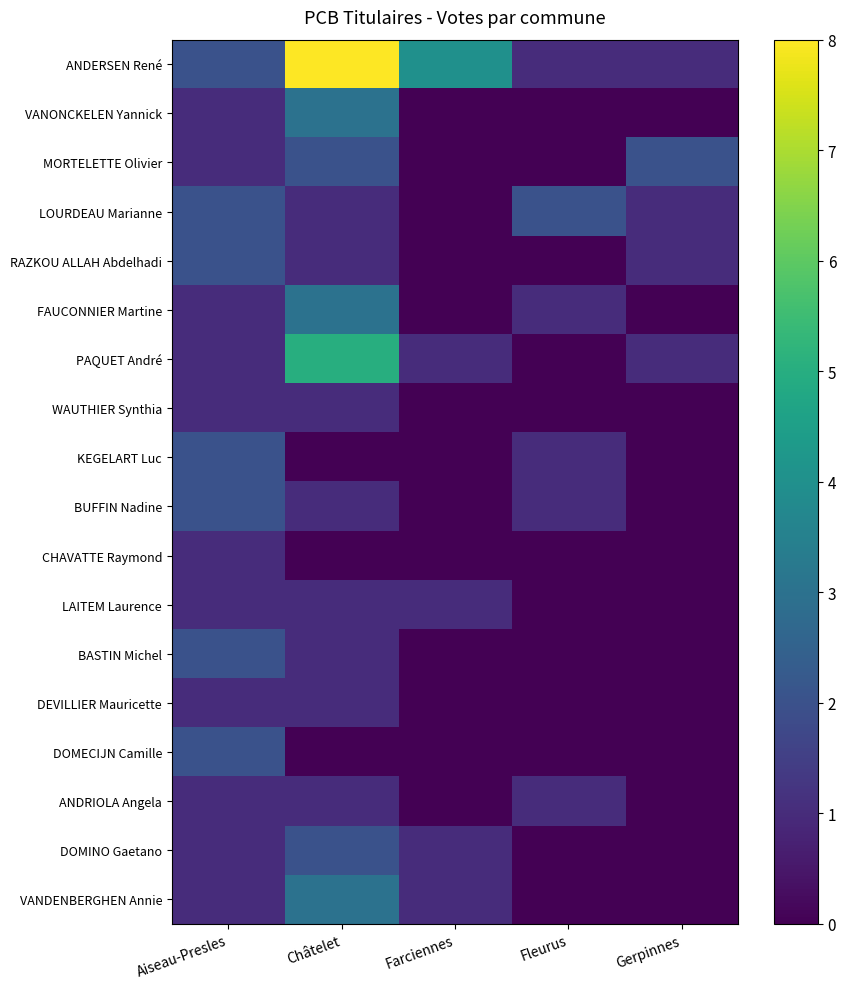

Reading left to right, what are all the values shown in this chart?

ANDERSEN René: Aiseau-Presles=2	Châtelet=8	Farciennes=4	Fleurus=1	Gerpinnes=1
VANONCKELEN Yannick: Aiseau-Presles=1	Châtelet=3	Farciennes=0	Fleurus=0	Gerpinnes=0
MORTELETTE Olivier: Aiseau-Presles=1	Châtelet=2	Farciennes=0	Fleurus=0	Gerpinnes=2
LOURDEAU Marianne: Aiseau-Presles=2	Châtelet=1	Farciennes=0	Fleurus=2	Gerpinnes=1
RAZKOU ALLAH Abdelhadi: Aiseau-Presles=2	Châtelet=1	Farciennes=0	Fleurus=0	Gerpinnes=1
FAUCONNIER Martine: Aiseau-Presles=1	Châtelet=3	Farciennes=0	Fleurus=1	Gerpinnes=0
PAQUET André: Aiseau-Presles=1	Châtelet=5	Farciennes=1	Fleurus=0	Gerpinnes=1
WAUTHIER Synthia: Aiseau-Presles=1	Châtelet=1	Farciennes=0	Fleurus=0	Gerpinnes=0
KEGELART Luc: Aiseau-Presles=2	Châtelet=0	Farciennes=0	Fleurus=1	Gerpinnes=0
BUFFIN Nadine: Aiseau-Presles=2	Châtelet=1	Farciennes=0	Fleurus=1	Gerpinnes=0
CHAVATTE Raymond: Aiseau-Presles=1	Châtelet=0	Farciennes=0	Fleurus=0	Gerpinnes=0
LAITEM Laurence: Aiseau-Presles=1	Châtelet=1	Farciennes=1	Fleurus=0	Gerpinnes=0
BASTIN Michel: Aiseau-Presles=2	Châtelet=1	Farciennes=0	Fleurus=0	Gerpinnes=0
DEVILLIER Mauricette: Aiseau-Presles=1	Châtelet=1	Farciennes=0	Fleurus=0	Gerpinnes=0
DOMECIJN Camille: Aiseau-Presles=2	Châtelet=0	Farciennes=0	Fleurus=0	Gerpinnes=0
ANDRIOLA Angela: Aiseau-Presles=1	Châtelet=1	Farciennes=0	Fleurus=1	Gerpinnes=0
DOMINO Gaetano: Aiseau-Presles=1	Châtelet=2	Farciennes=1	Fleurus=0	Gerpinnes=0
VANDENBERGHEN Annie: Aiseau-Presles=1	Châtelet=3	Farciennes=1	Fleurus=0	Gerpinnes=0